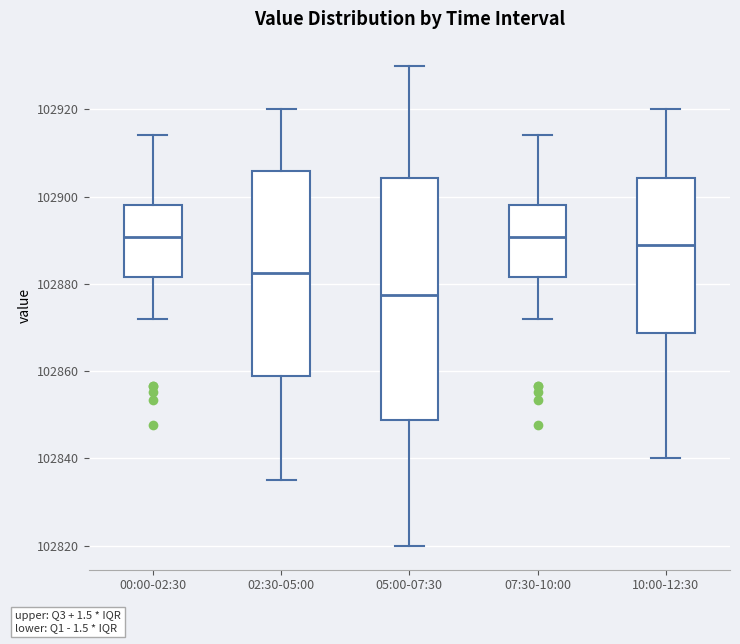

Where does the median line of the box for 05:00-07:30 sit on the y-axis? The values are not printed on the chart, so give them approximately, as read against the axis.

102878